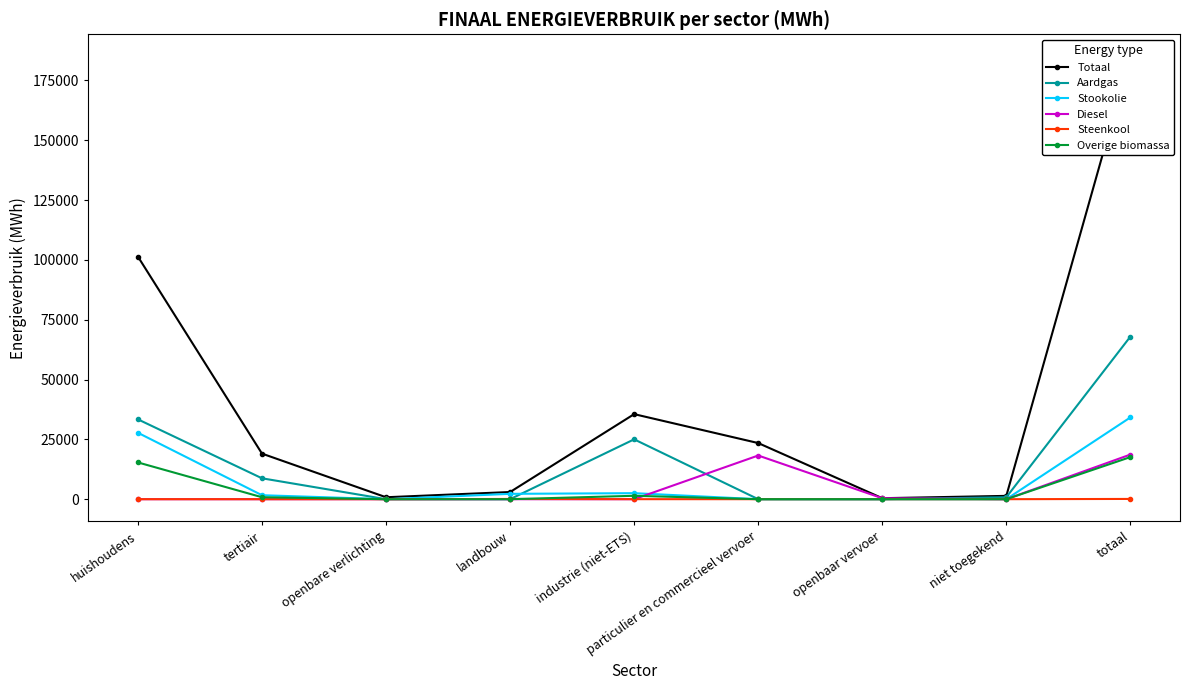

What is the maximum value for Steenkool?

106.9